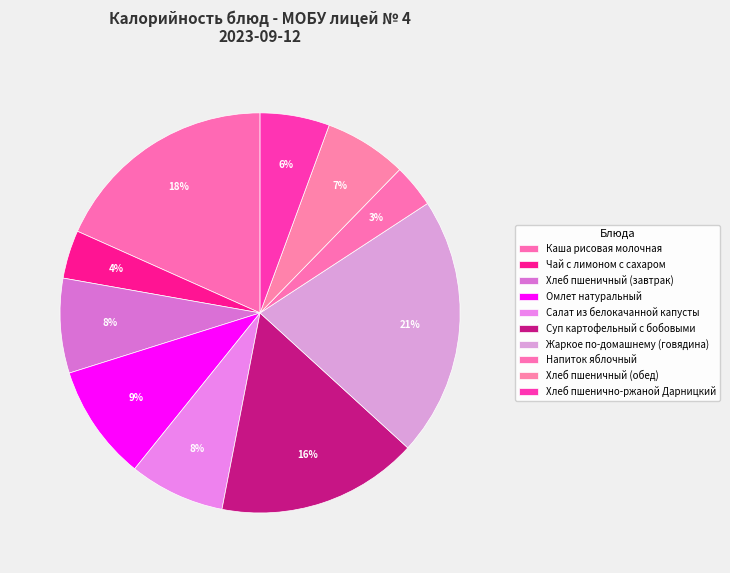

What portion of the pie excludes Напиток яблочный?

96.5%